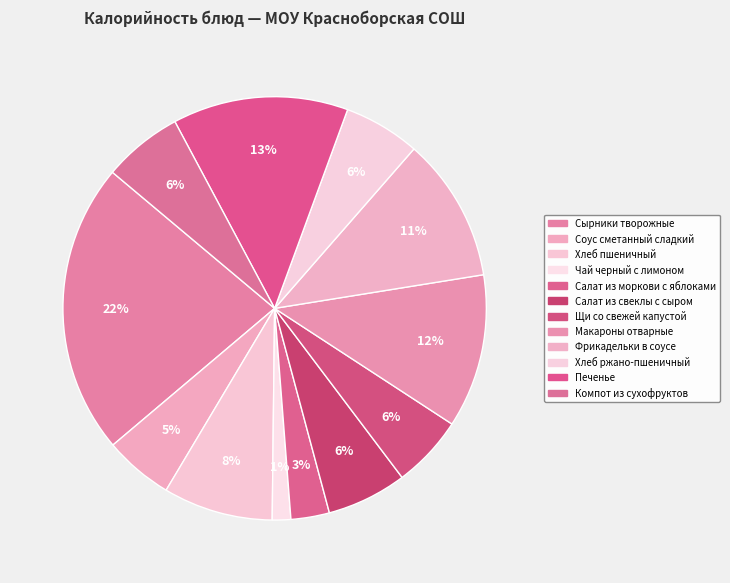

How many slices are in this pie chart?

12